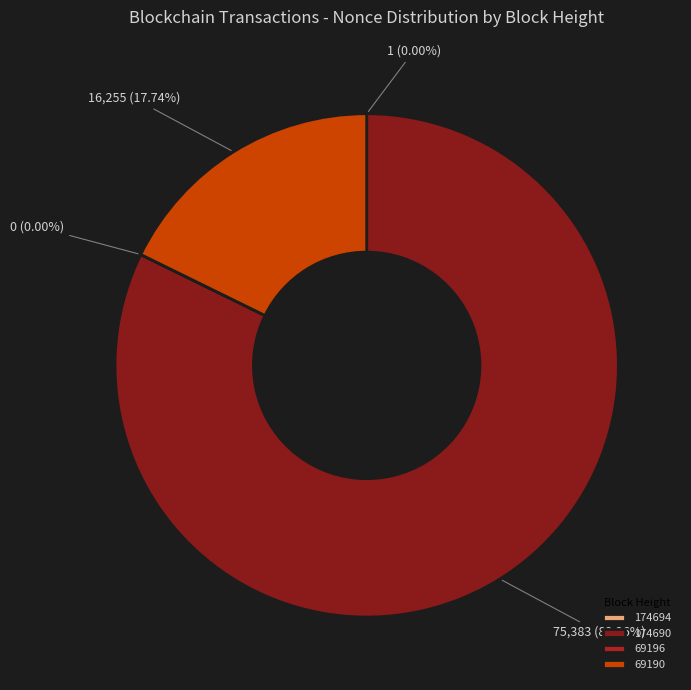

Which category has the biggest portion of the pie?

174690